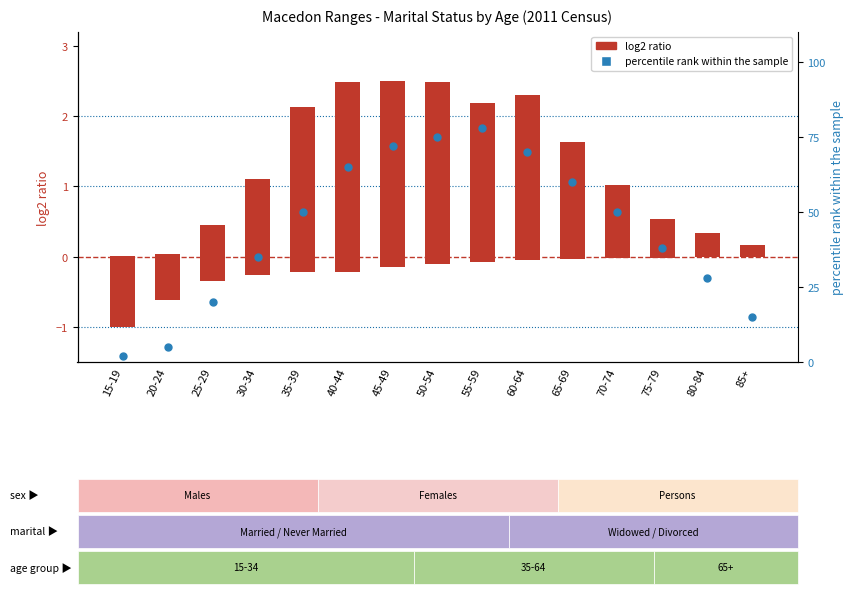

Which series reaches the minimum Y coordinate?

log2 ratio (Married)